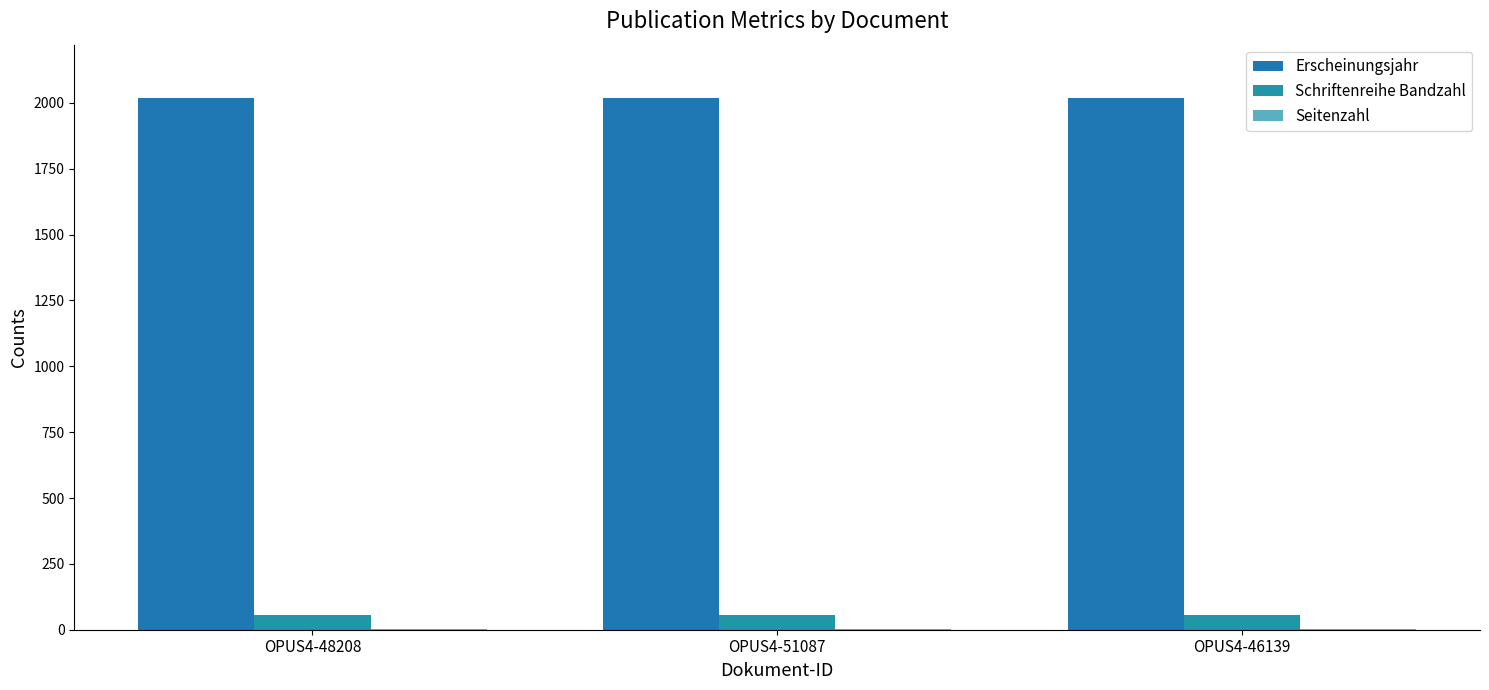

What is the difference between the maximum and second lowest values in the Erscheinungsjahr series?

1